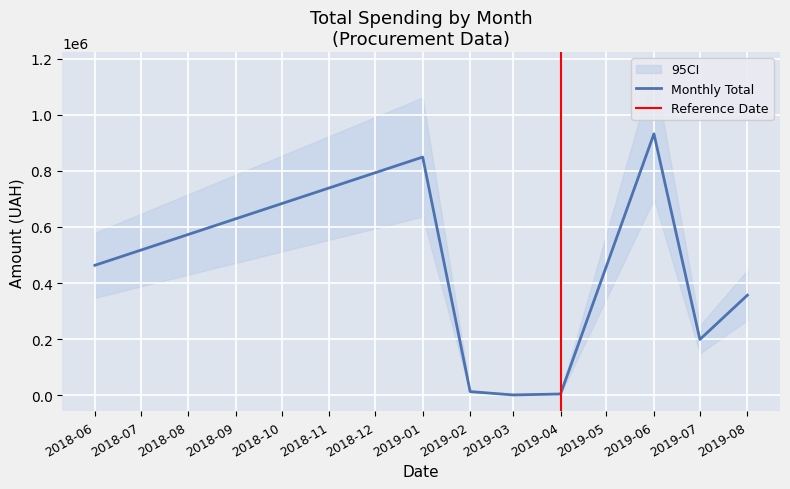

At which label does Monthly Total reach its peak?

2019-06